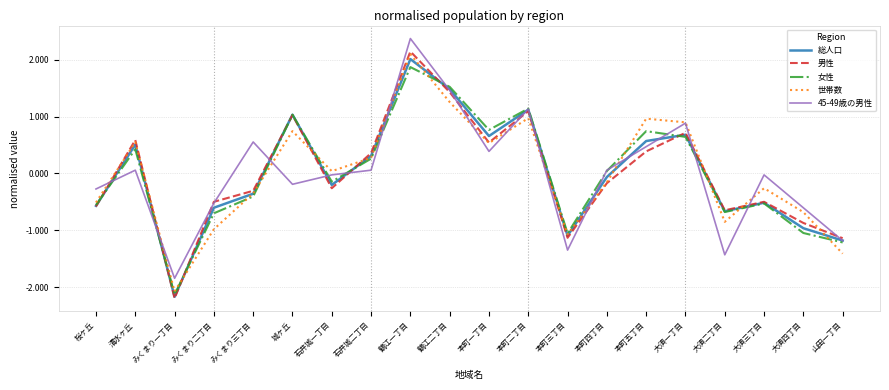

What is the approximate value of 女性 at 本町三丁目?

-1.1